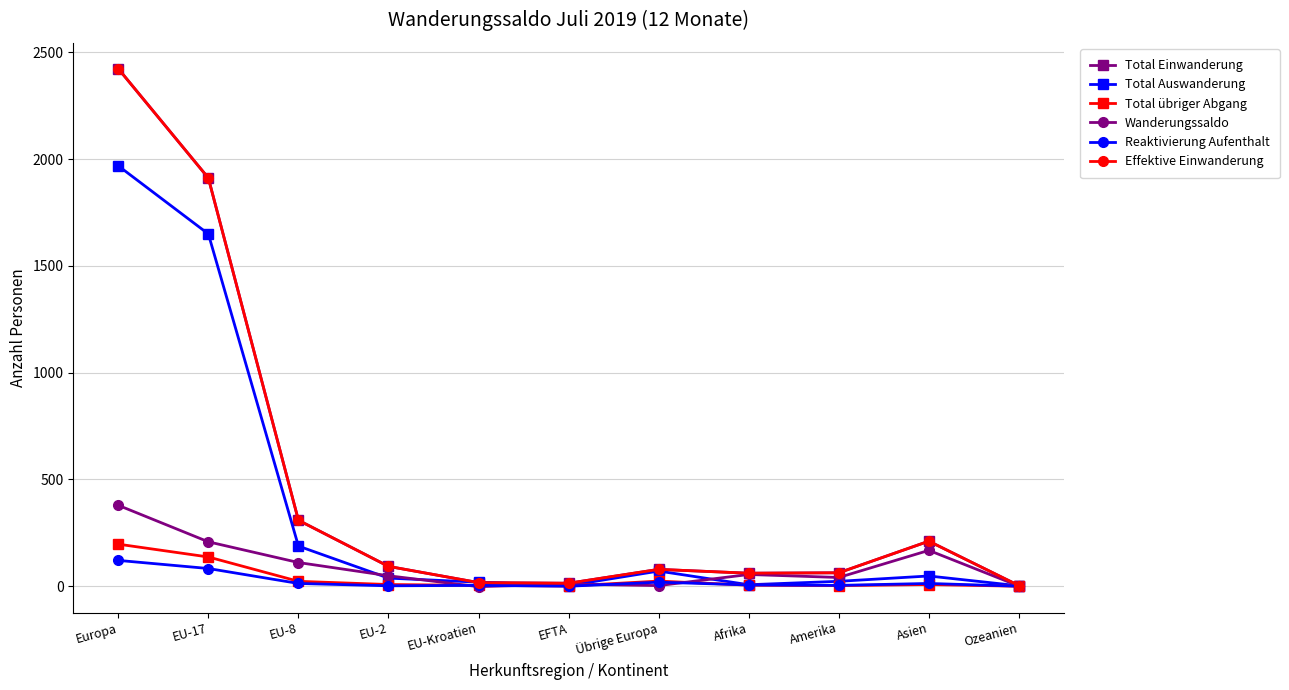

Does the chart have visible grid lines?

Yes